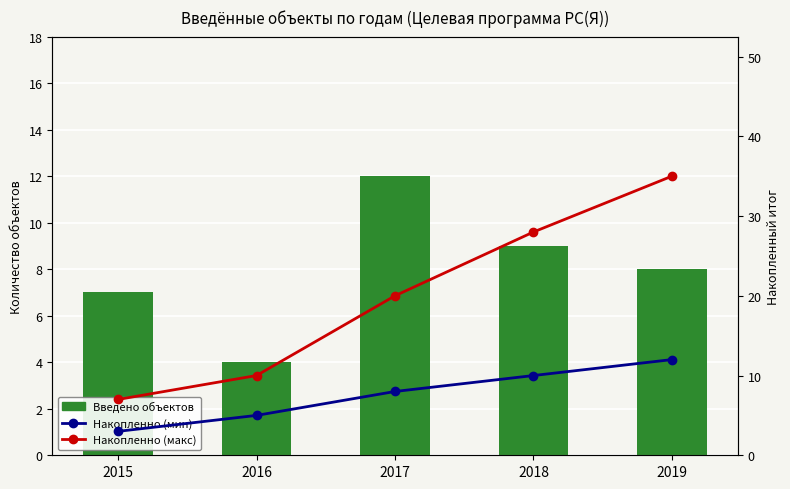

Which series has the largest range (max minus min)?

Накопленно (макс)